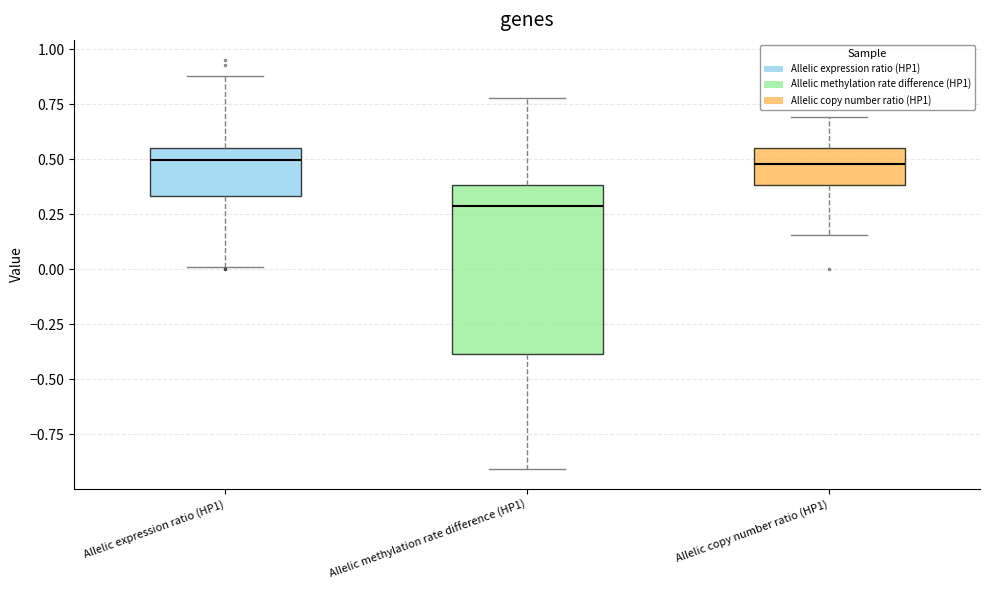

Reading left to right, read every box against the y-axis: the position of its median line, the range the box covers, and the ends of its whiskers. The values are not printed on the chart, so give them approximately, as read against the axis.

Allelic expression ratio (HP1): median 0.50, box 0.35 to 0.55, whiskers 0.00 to 0.90
Allelic methylation rate difference (HP1): median 0.30, box -0.40 to 0.40, whiskers -0.90 to 0.80
Allelic copy number ratio (HP1): median 0.50, box 0.40 to 0.55, whiskers 0.15 to 0.70